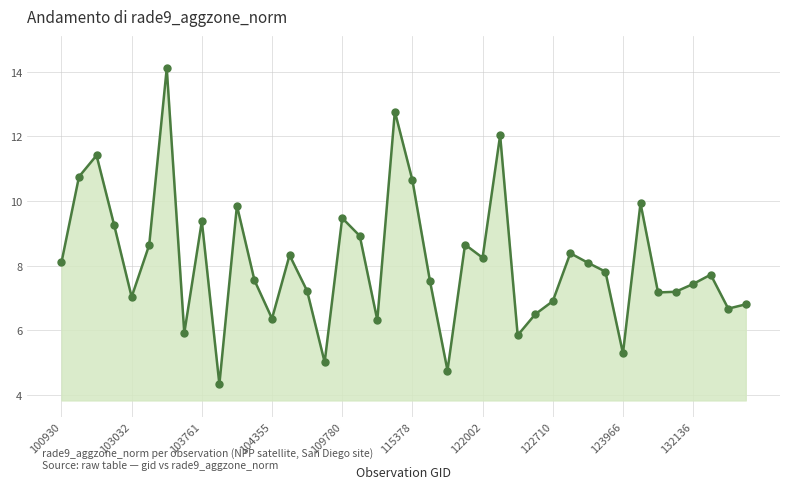

What is the sum of all values?

324.3